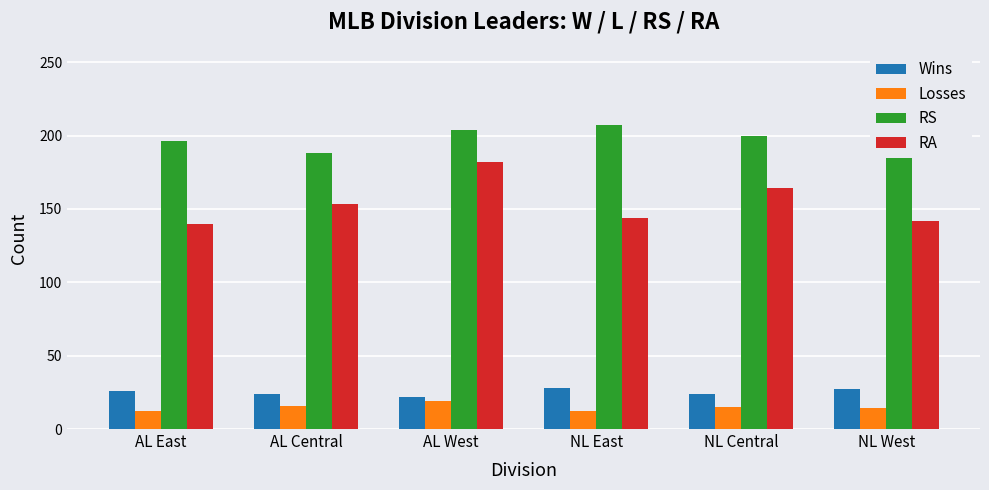

The value of RS at AL East is 196. True or false?

True